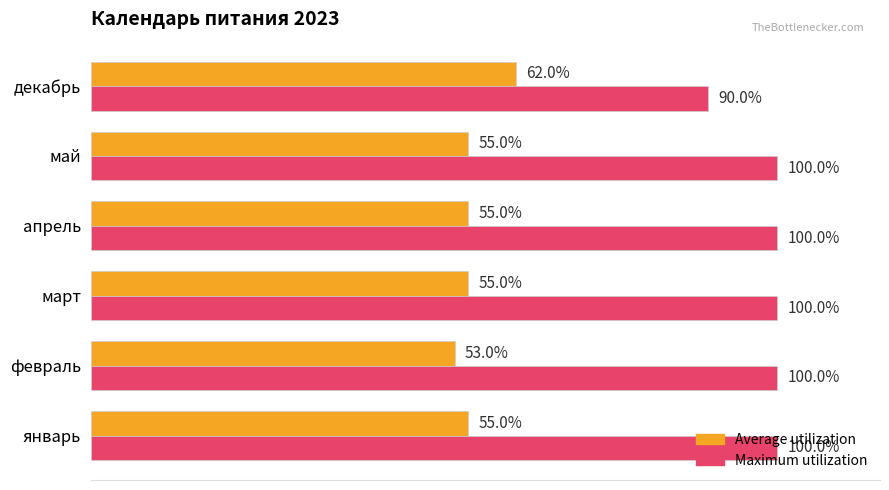

List the series in order of their peak value, lowest first.

Average utilization, Maximum utilization